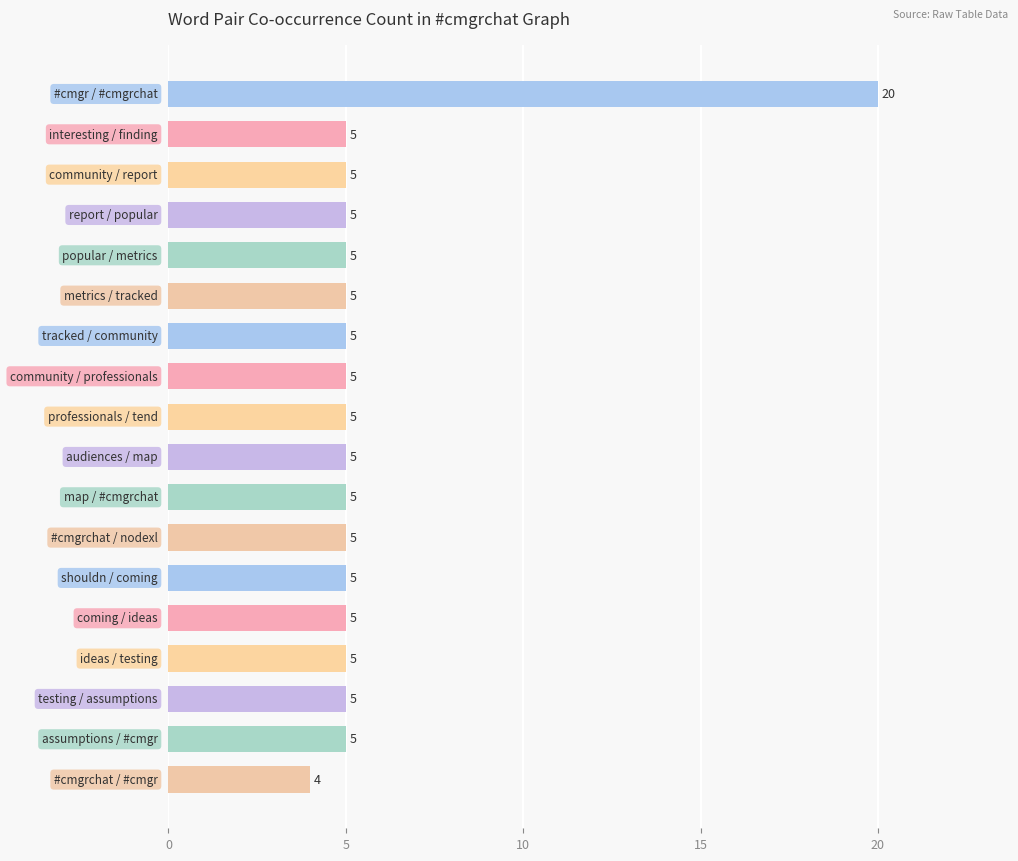

What is the sum of all values?

104